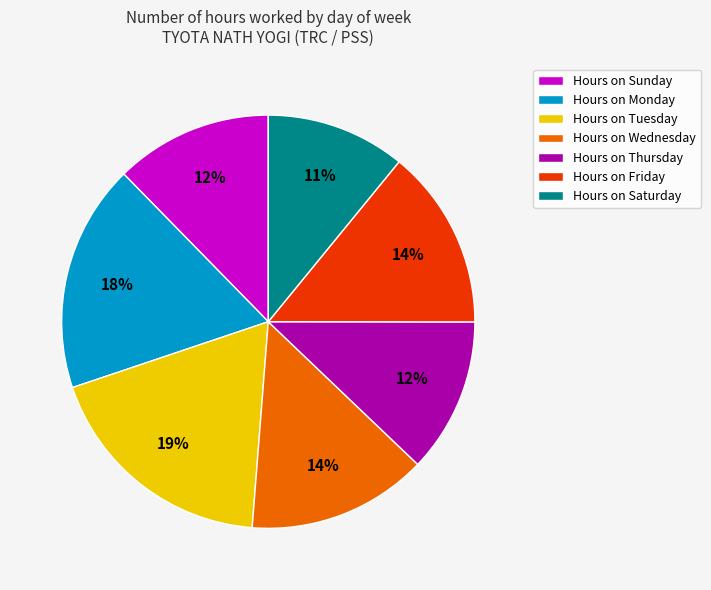

Is Hours on Wednesday the majority of the pie?

No